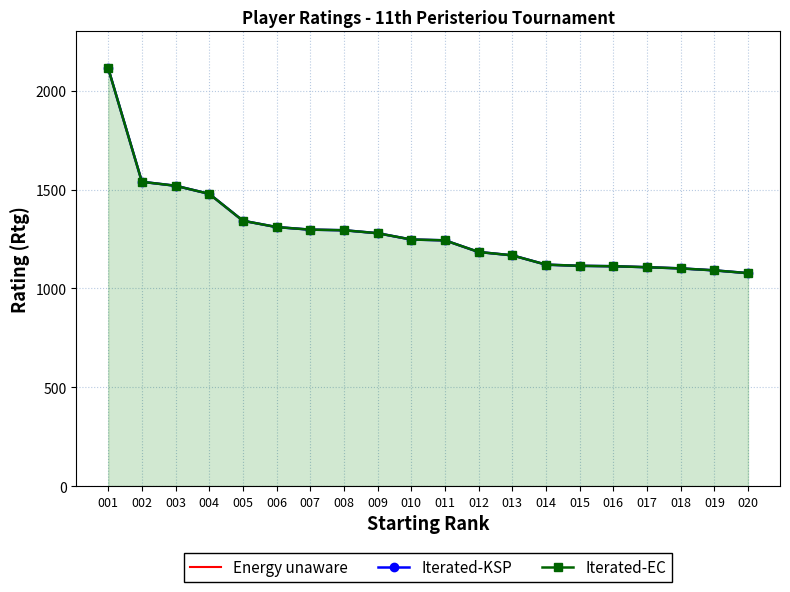

What are all the series names shown in the legend?

Energy unaware, Iterated-KSP, Iterated-EC